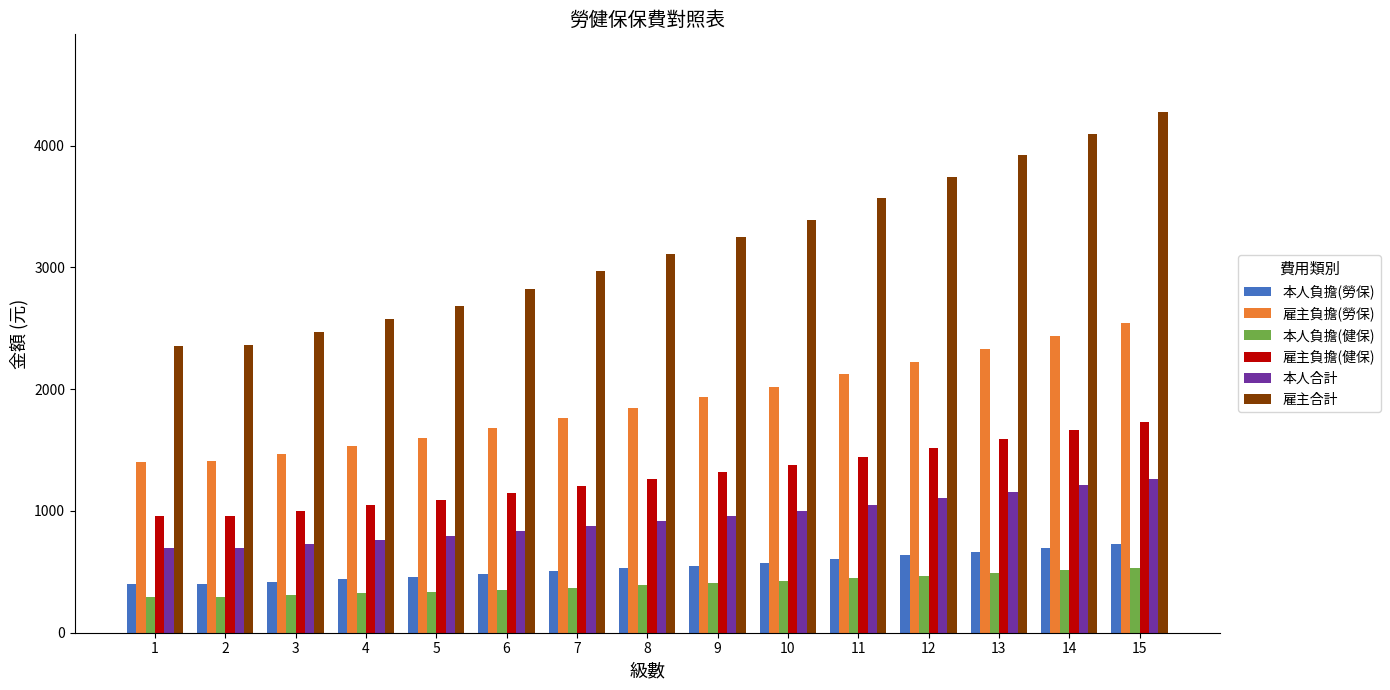

Between 3 and 10, which series saw the biggest shift?

雇主合計